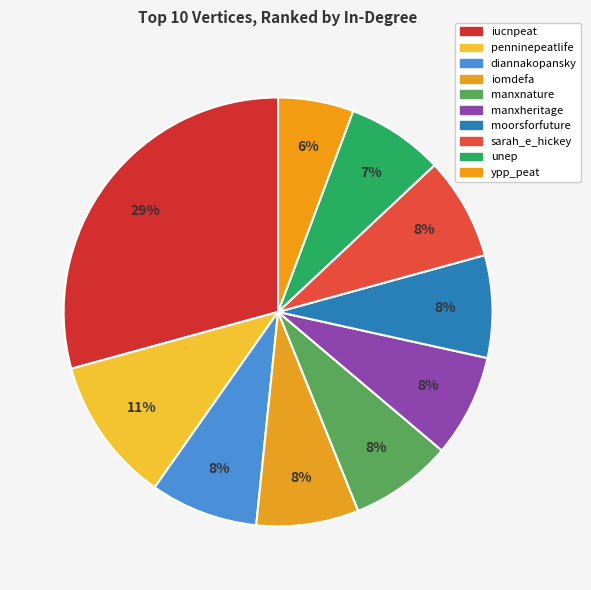

The unep slice represents 19% of the pie. True or false?

False